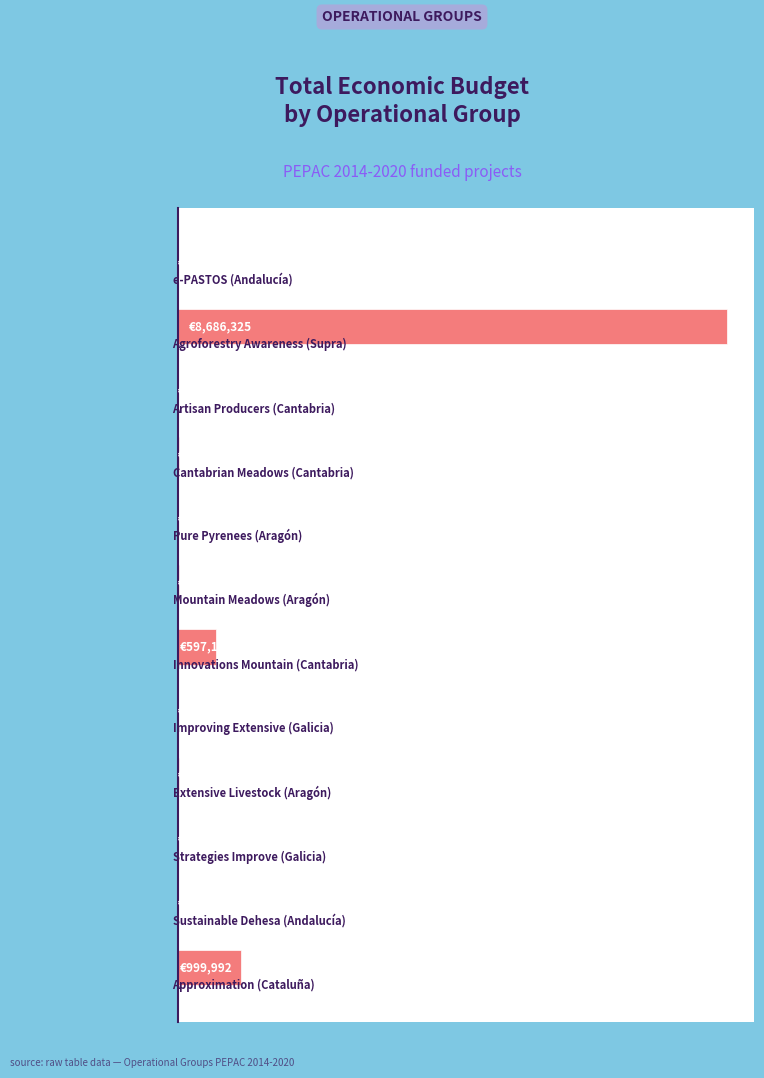

Are the bars horizontal?

Yes